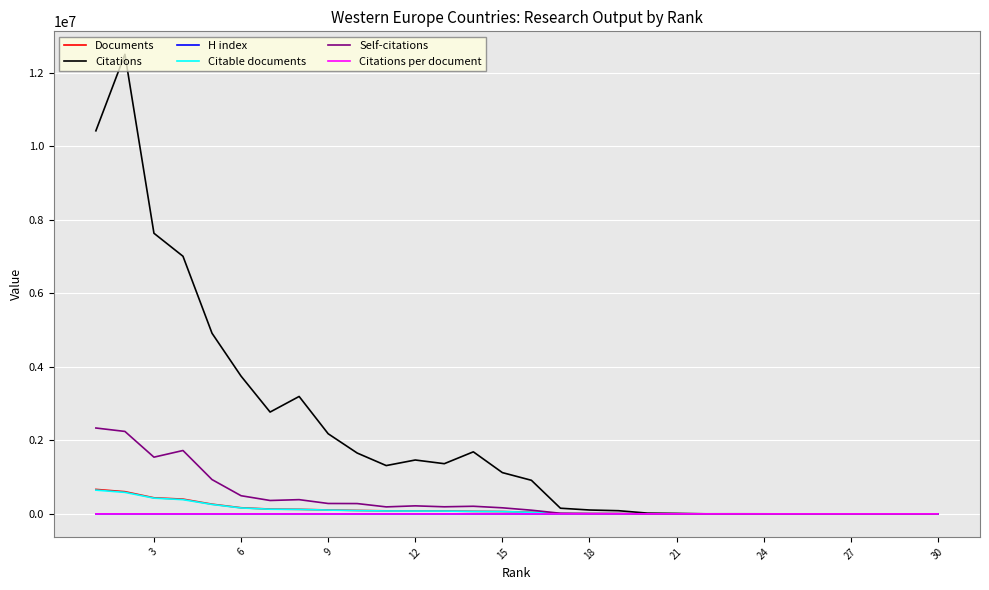

What is the difference between the maximum and minimum values in the Citations per document series?

25.5